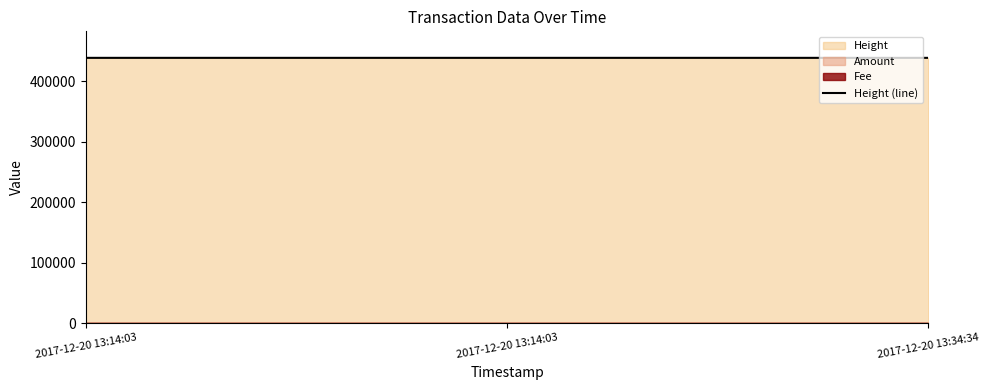

What is the average value?

438415